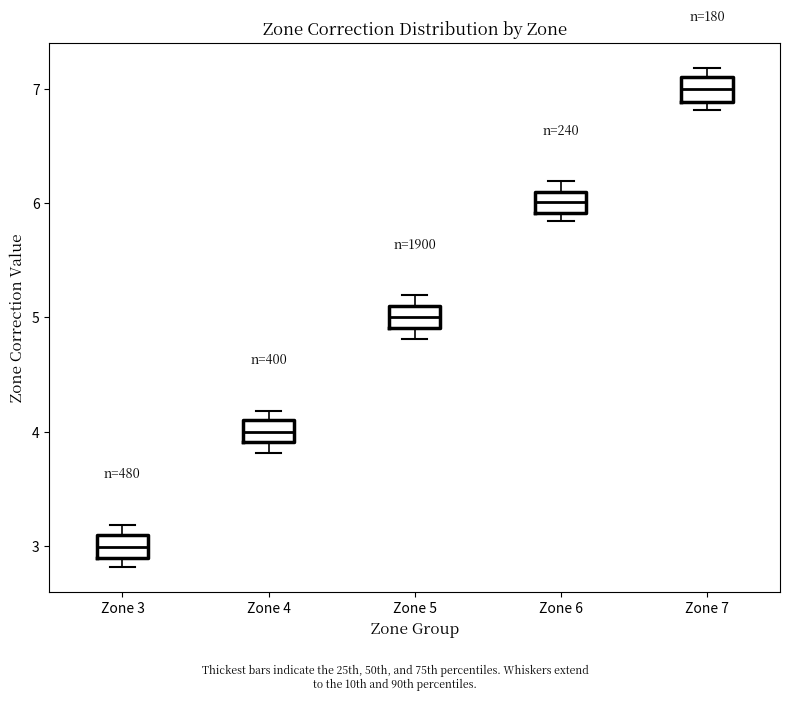

Reading left to right, read every box against the y-axis: the position of its median line, the range the box covers, and the ends of its whiskers. The values are not printed on the chart, so give them approximately, as read against the axis.

Zone 3: median 3.0, box 2.9 to 3.1, whiskers 2.8 to 3.2
Zone 4: median 4.0, box 3.9 to 4.1, whiskers 3.8 to 4.2
Zone 5: median 5.0, box 4.9 to 5.1, whiskers 4.8 to 5.2
Zone 6: median 6.0, box 5.9 to 6.1, whiskers 5.8 to 6.2
Zone 7: median 7.0, box 6.9 to 7.1, whiskers 6.8 to 7.2